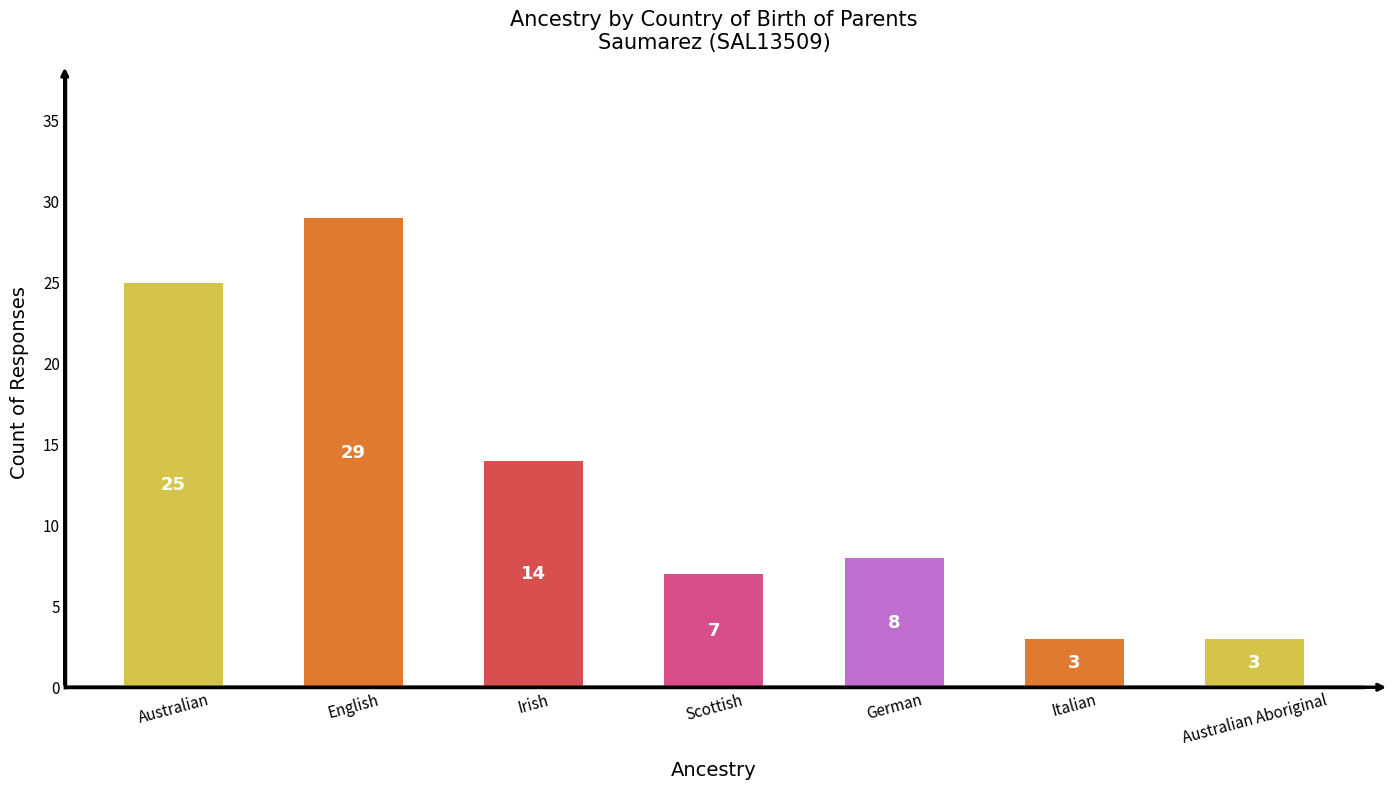

What is the sum of all values?

89